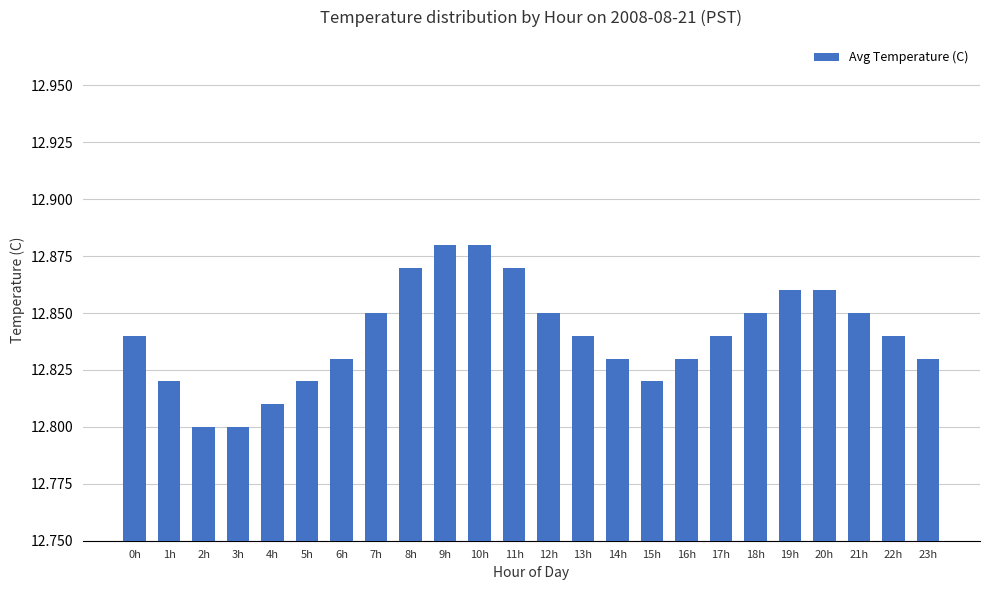

Approximately how many times larger is the value at 16h compared to 9h?

1.0